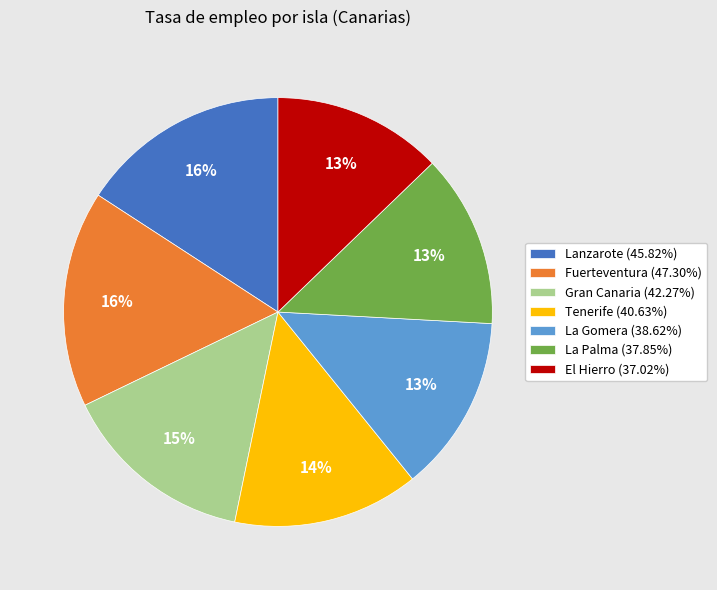

To the nearest percent, what percentage of the pie is El Hierro?

13%